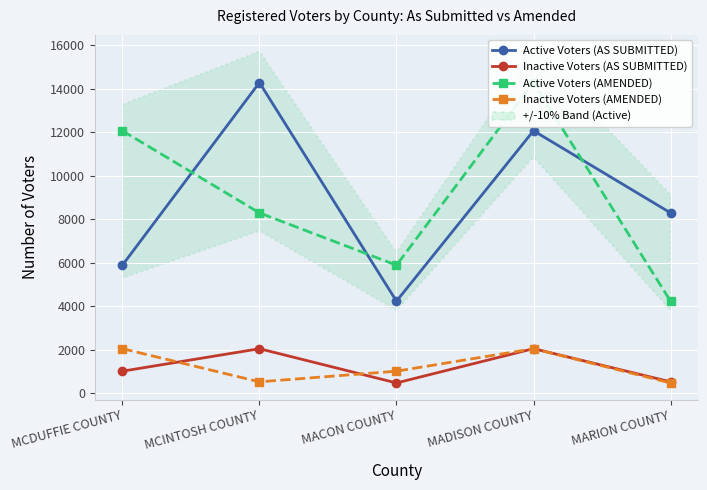

How many values in the Inactive Voters (AS SUBMITTED) series exceed 1025?

2